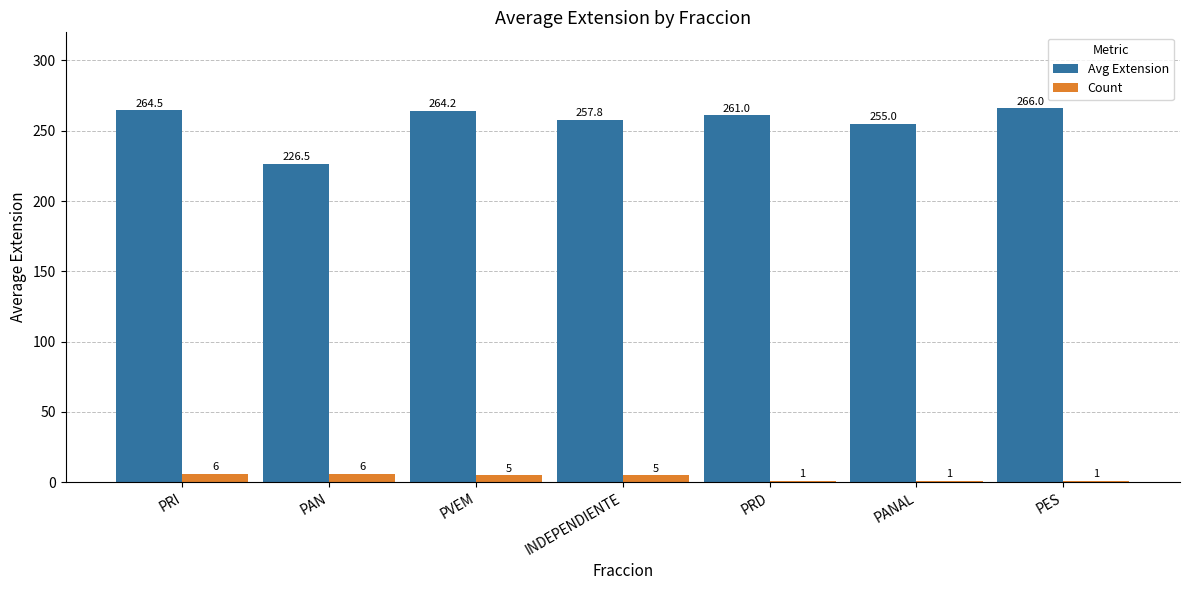

What is the greatest value displayed?

266.0